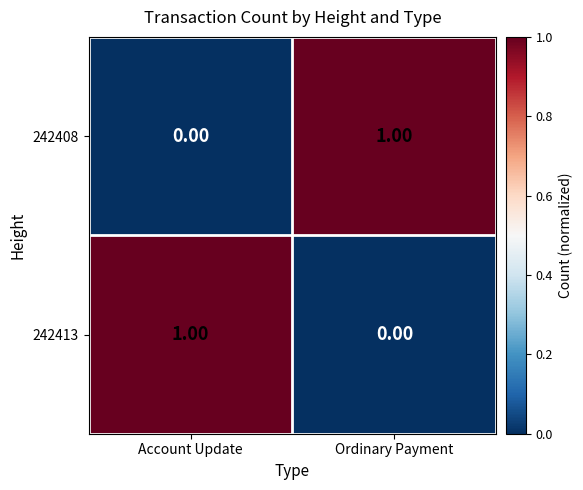

How many values in the 242408 series are below 1?

1